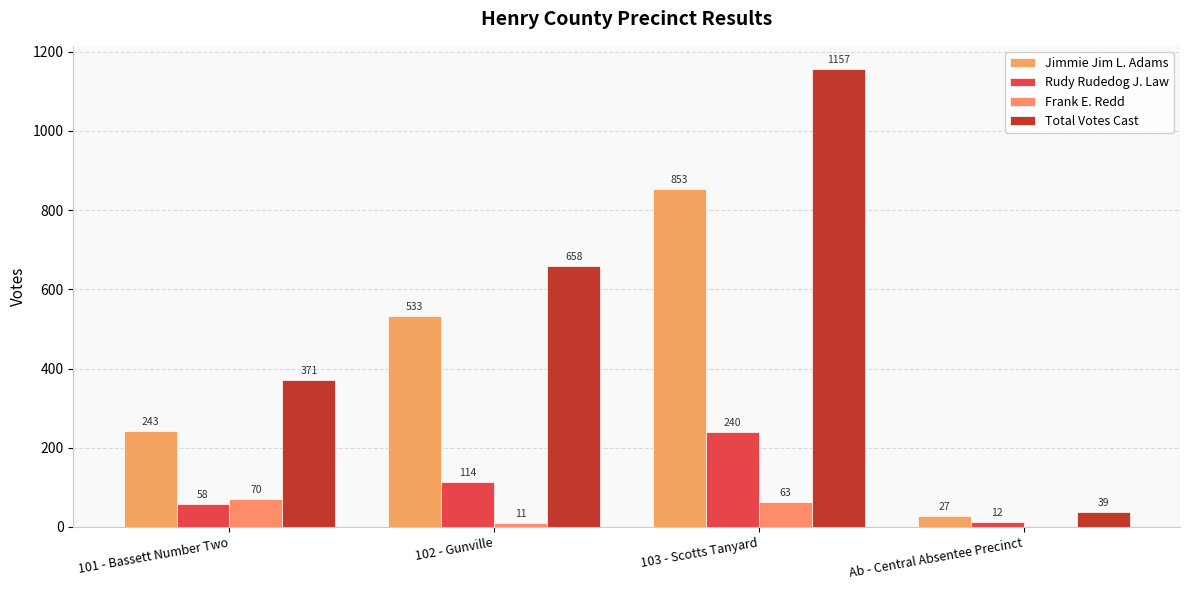

What is the sum of the Frank E. Redd values at Ab - Central Absentee Precinct and 103 - Scotts Tanyard?

63